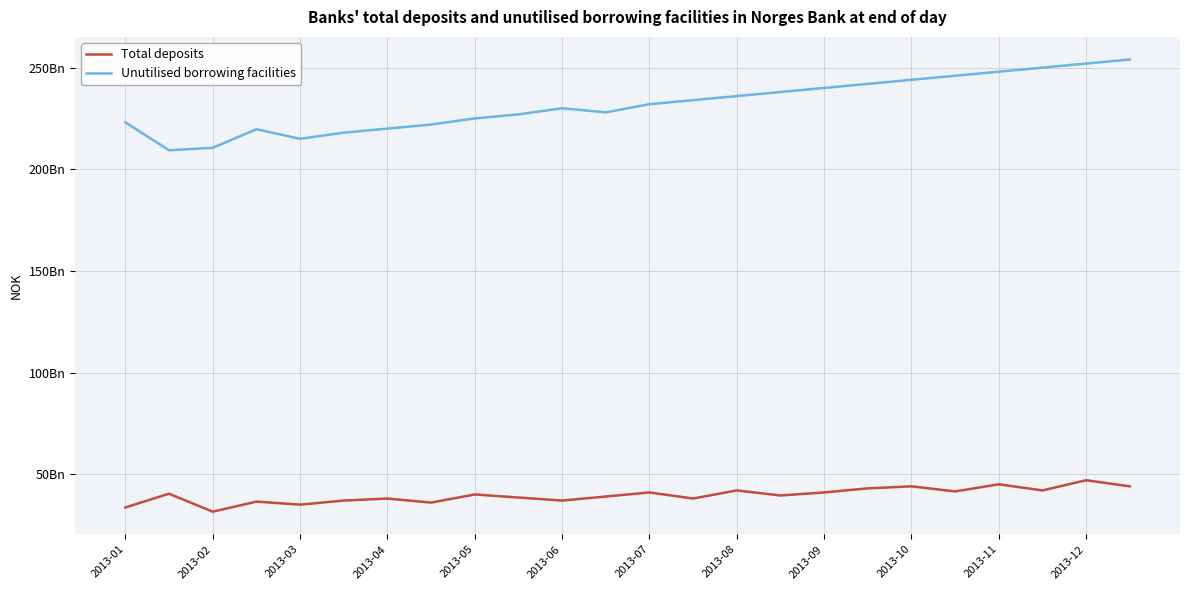

Is this an area chart (filled region under the line)?

No